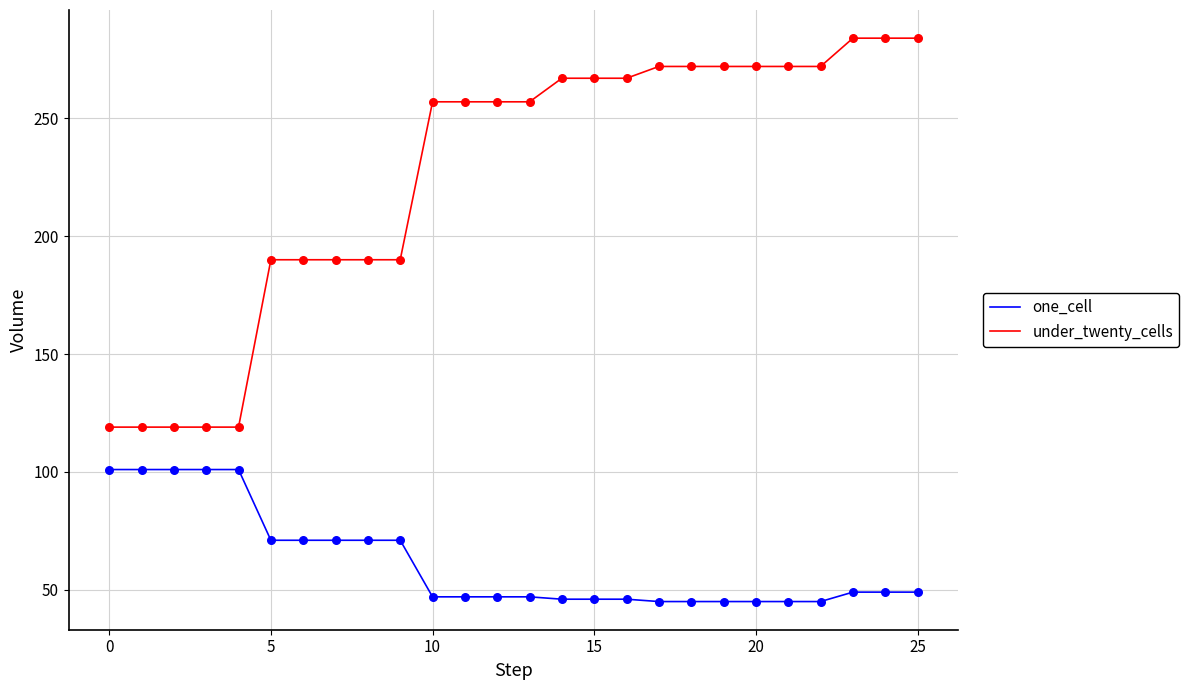

Which series has the largest total across all categories?

under_twenty_cells